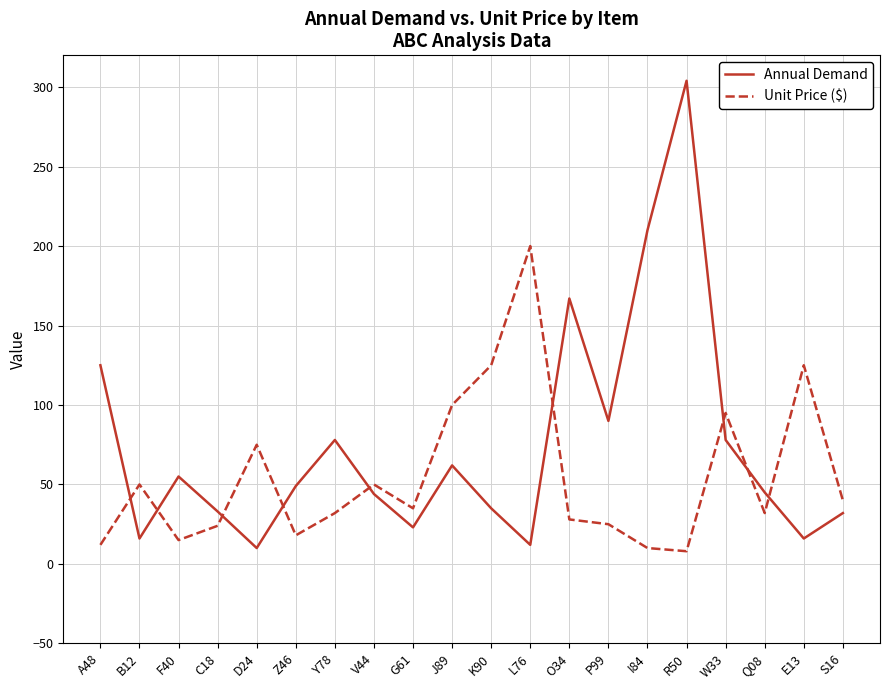

At which category is the sum across all series the highest?

R50